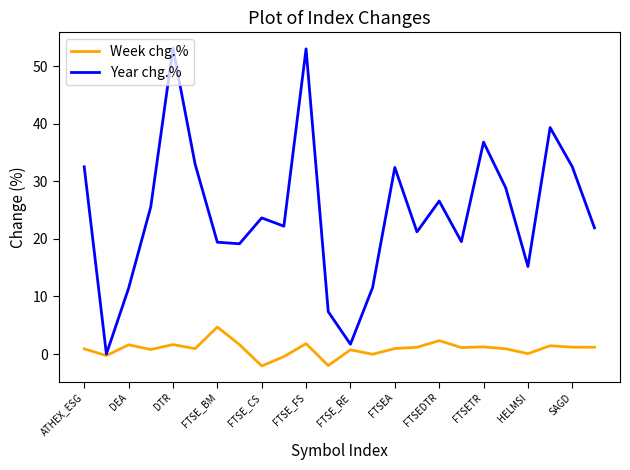

Which series has the largest range (max minus min)?

Year chg.%